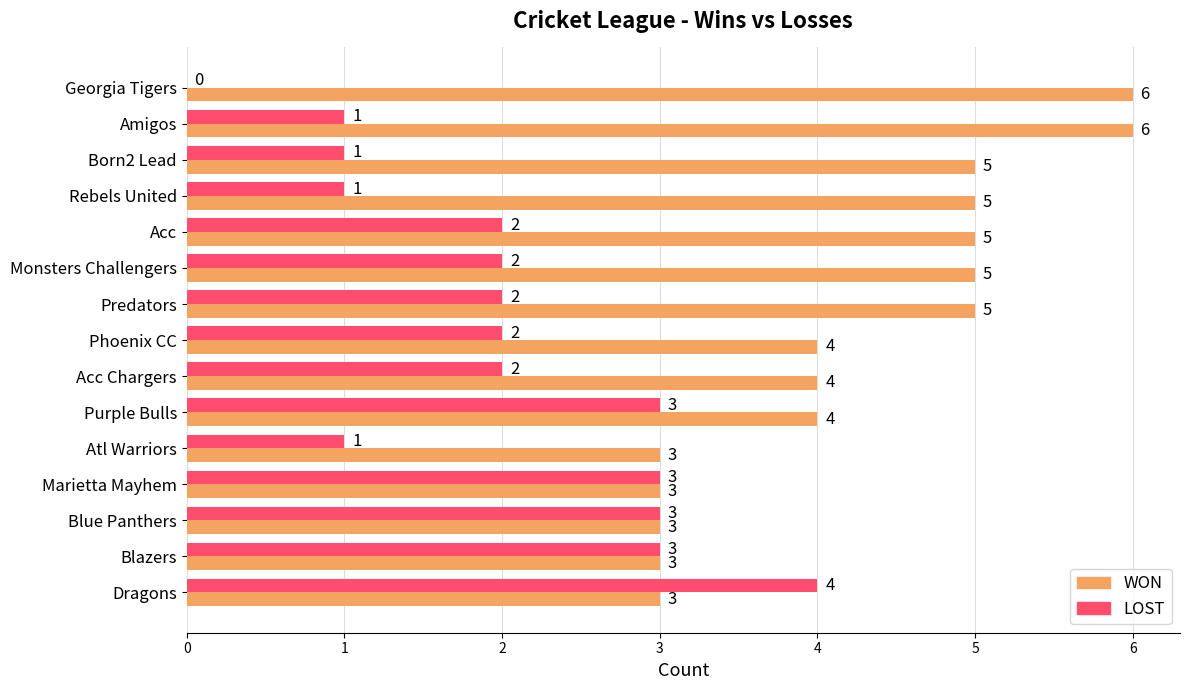

The LOST series shows 2 at Acc Chargers. True or false?

True